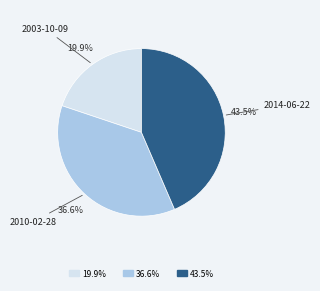

True or false: 2003-10-09 accounts for 28% of the total.

False